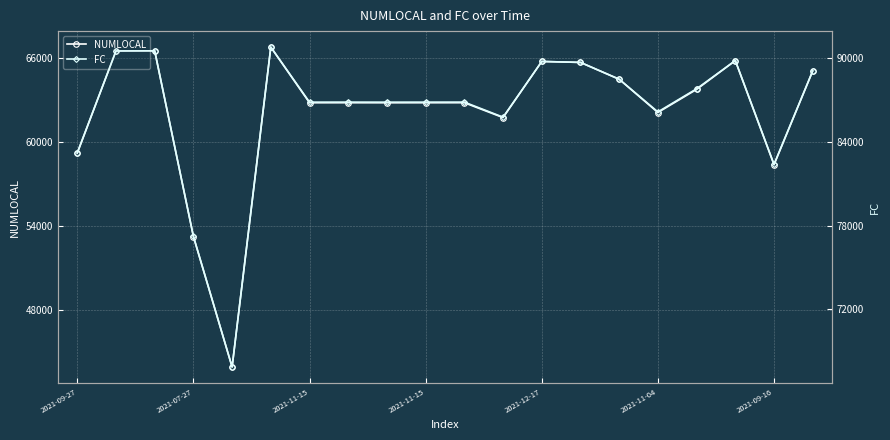

What is the sum of all FC values?

1723068